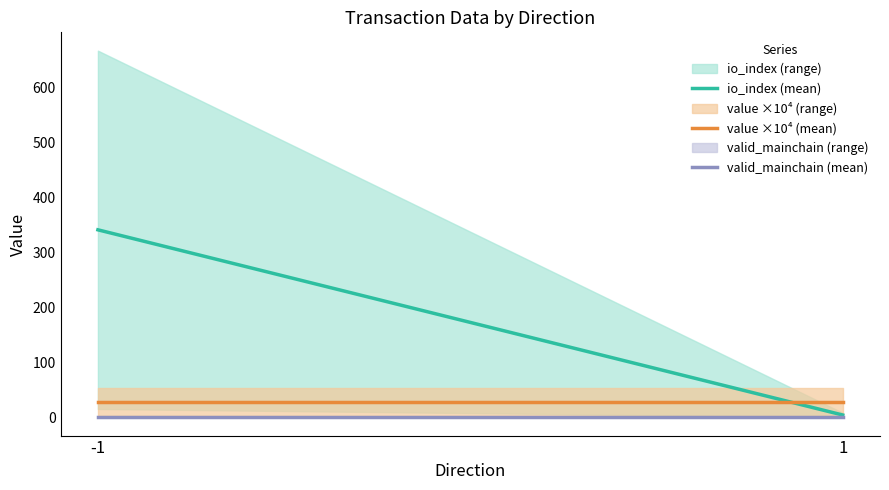

What is the maximum value shown in the chart?

341.0